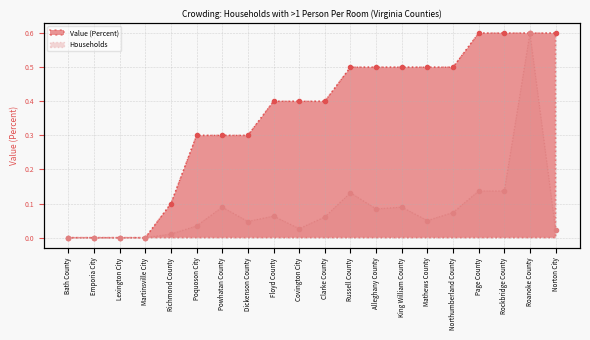

Is the value of Value (Percent) at Norton City greater than the value of Households (with >1 Person Per Room) at Dickenson County?

Yes